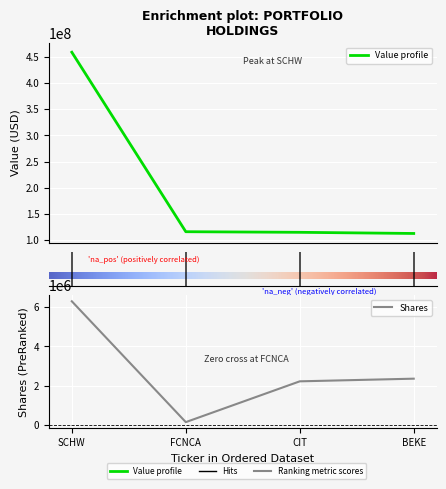

What is the total value across all series at BEKE?

114709400